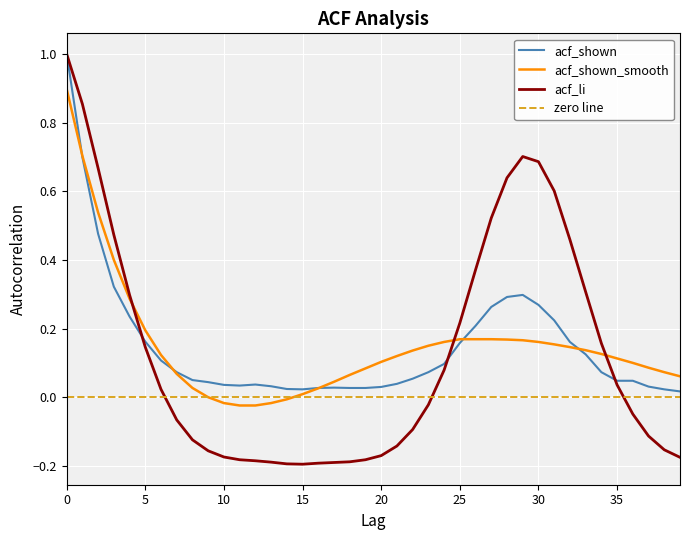

Is it true that acf_shown_smooth equals 0.3 at 1?

False